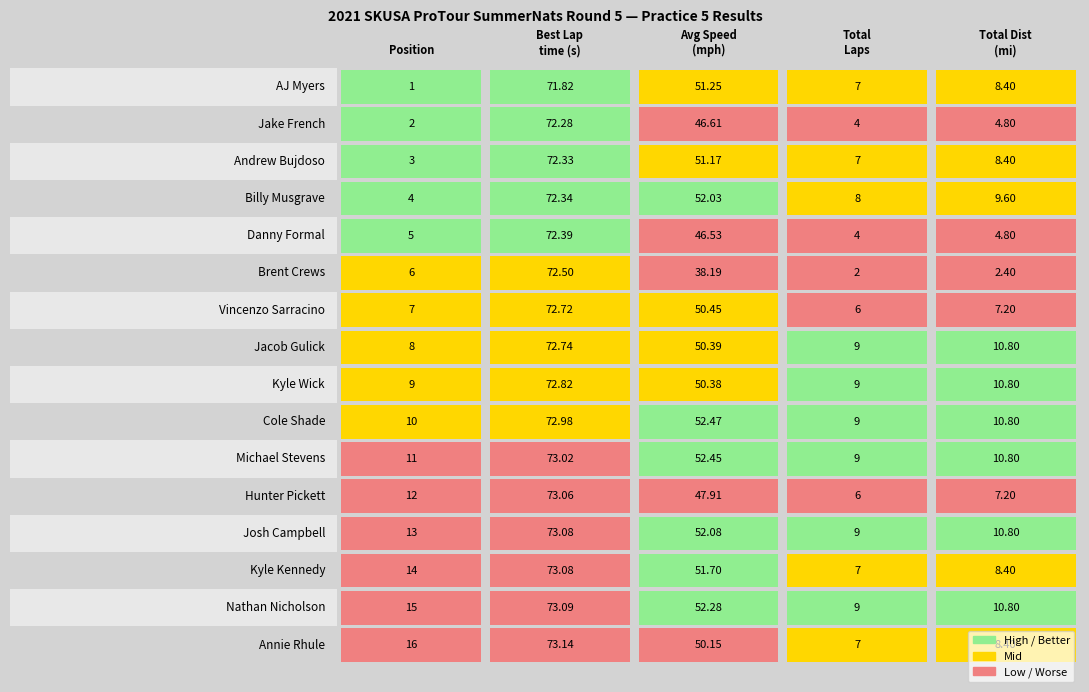

The Andrew Bujdoso series shows 121.7 at Jake French. True or false?

False